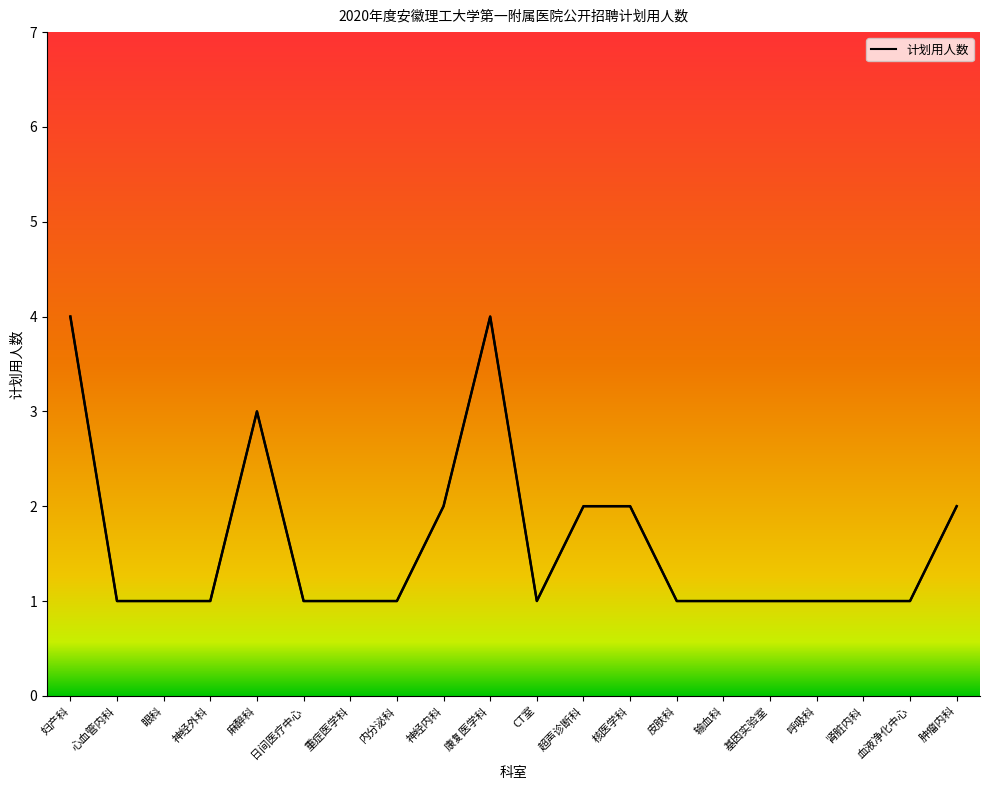

What is the maximum value shown in the chart?

4